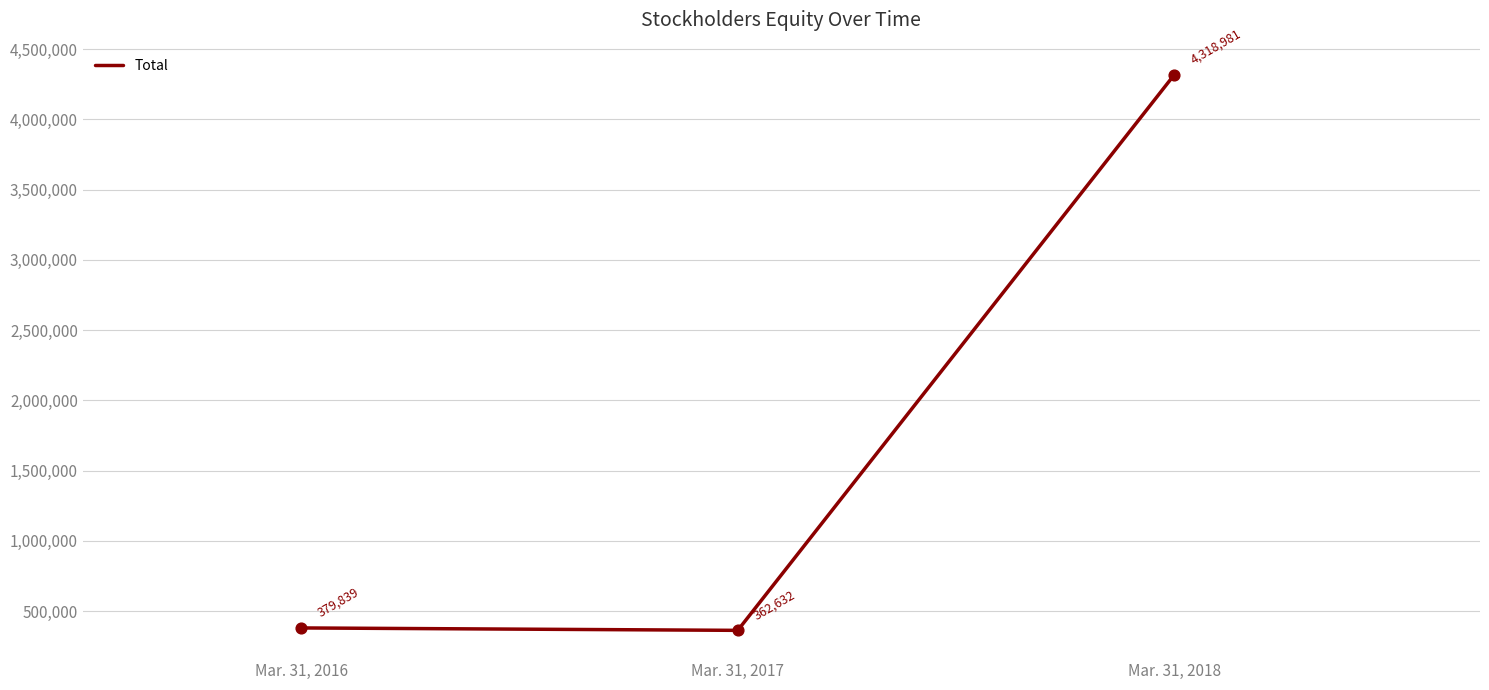

Approximately how many times larger is the value at Mar. 31, 2016 compared to Mar. 31, 2017?

1.0